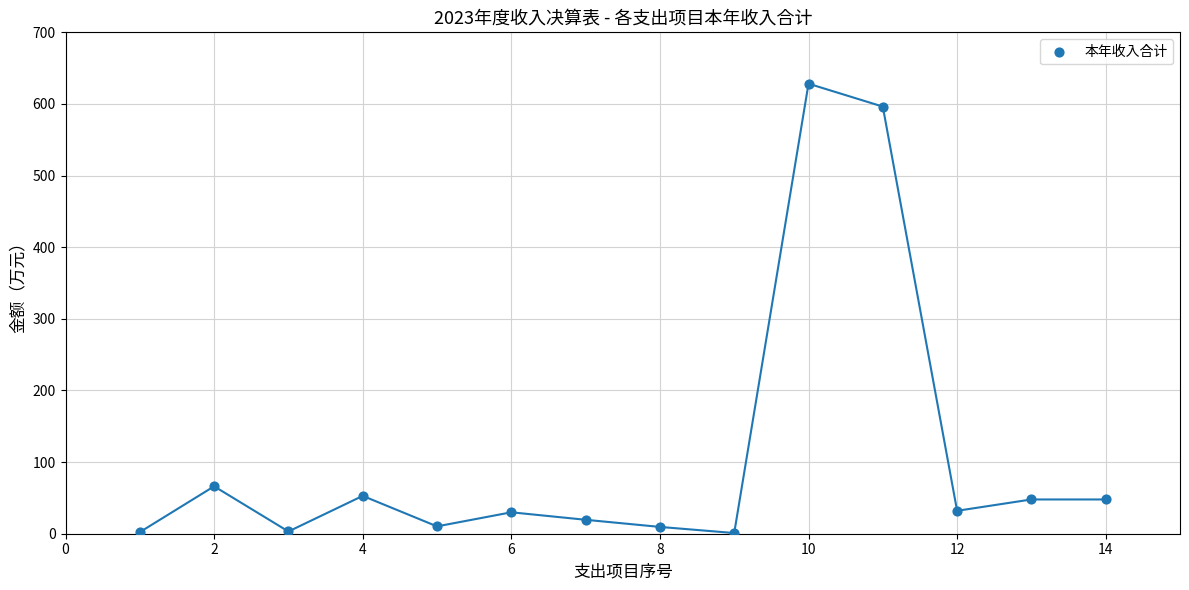

What is the range of Y values (max minus min)?

627.4